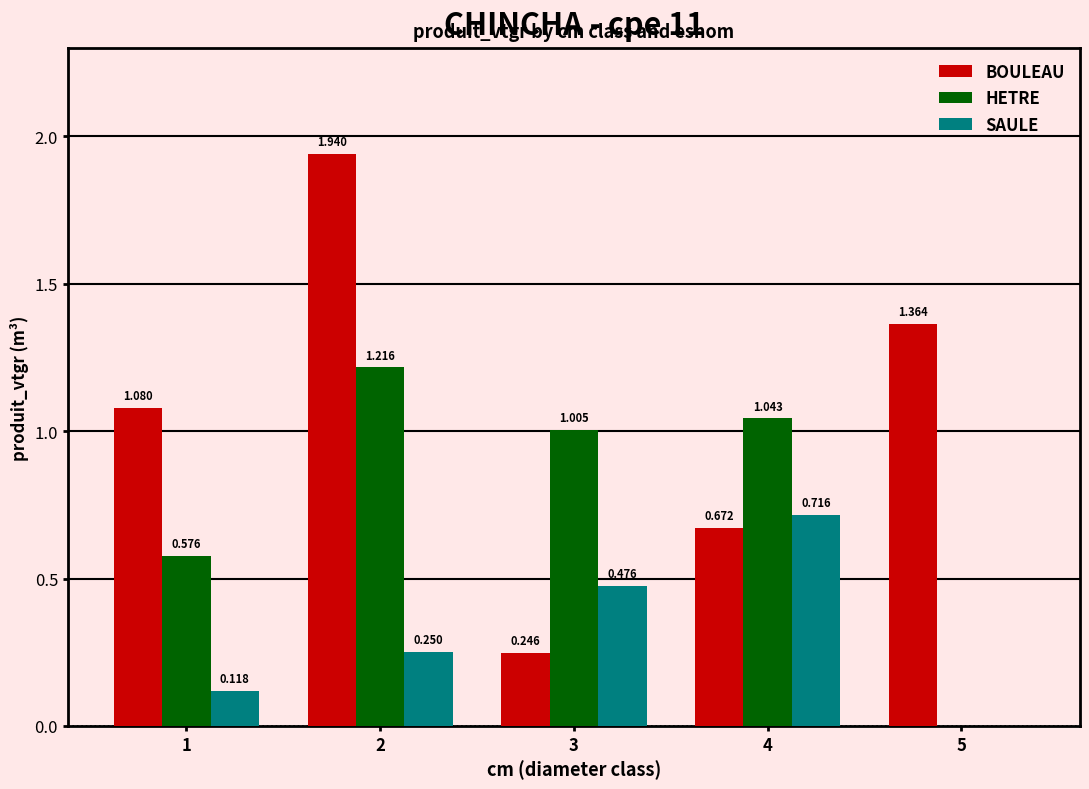

The HETRE series shows 1.6 at 2. True or false?

False